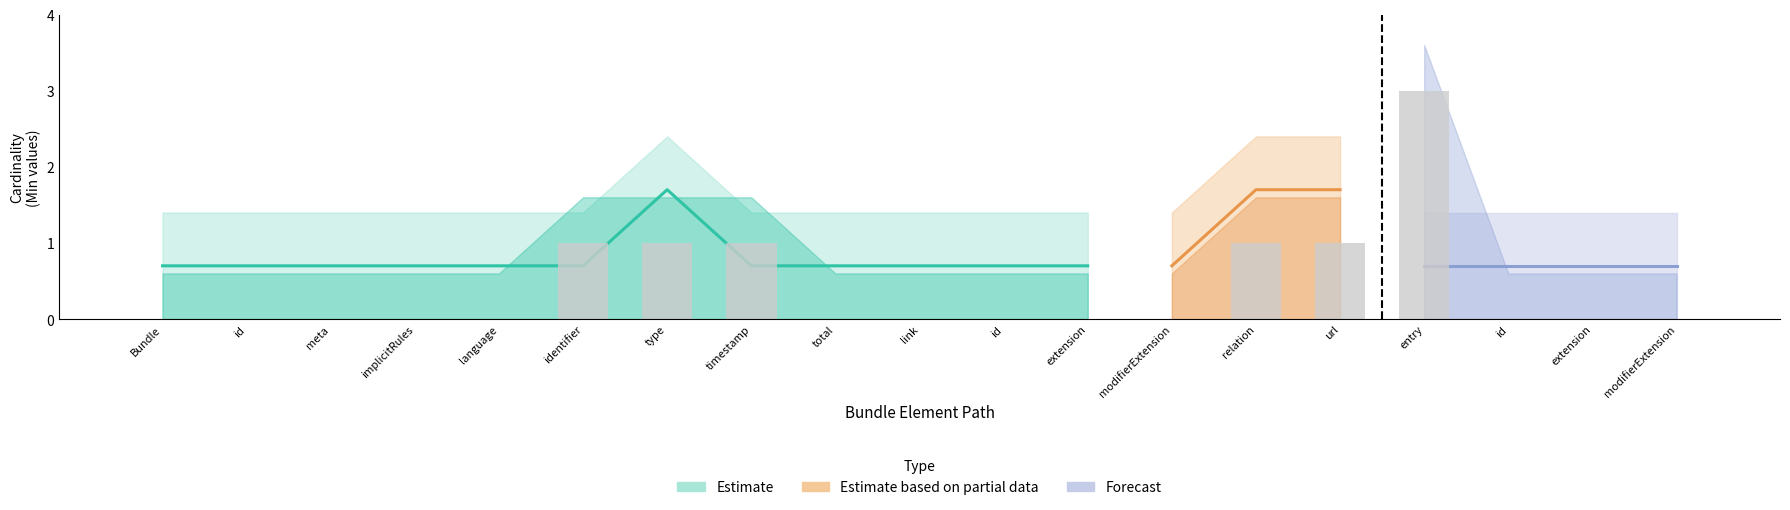

What is the change in value from url to id?

-1